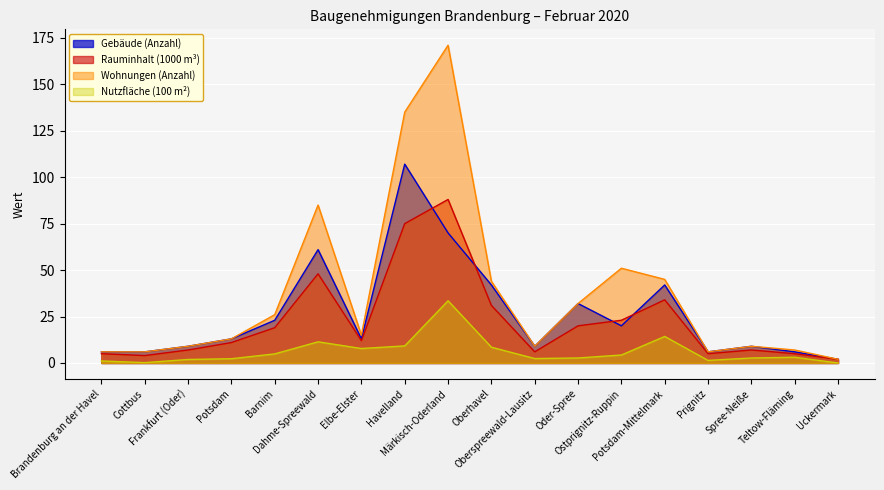

What is the label of the 1st point from the right?

Uckermark